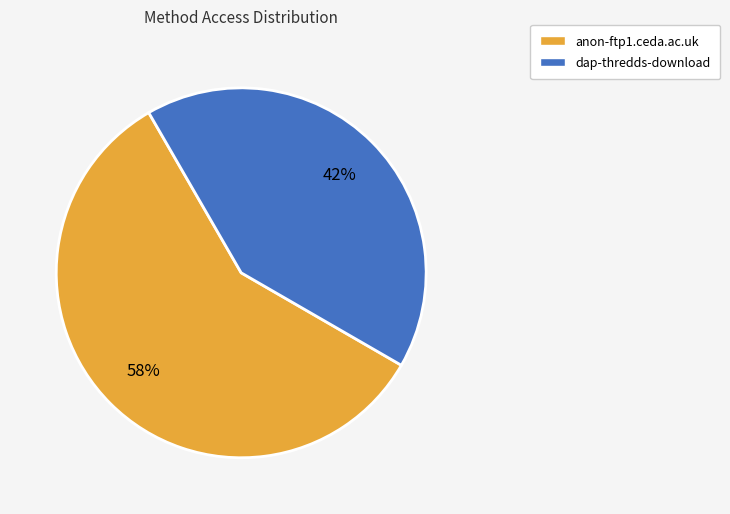

To the nearest percent, what portion does dap-thredds-download represent?

42%